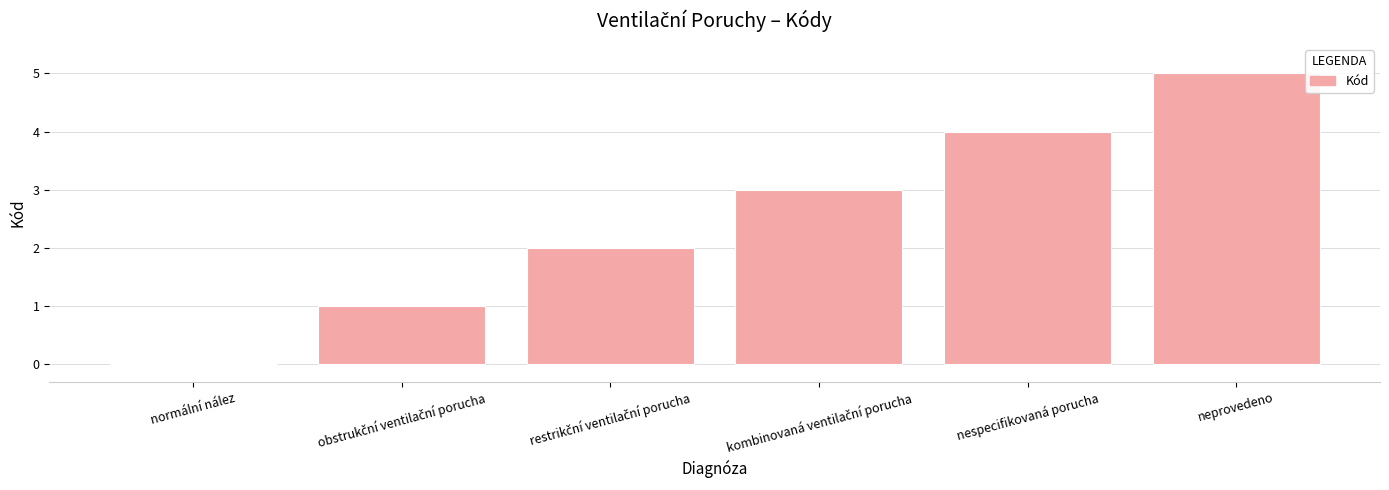

Which category has the highest value across all series?

neprovedeno